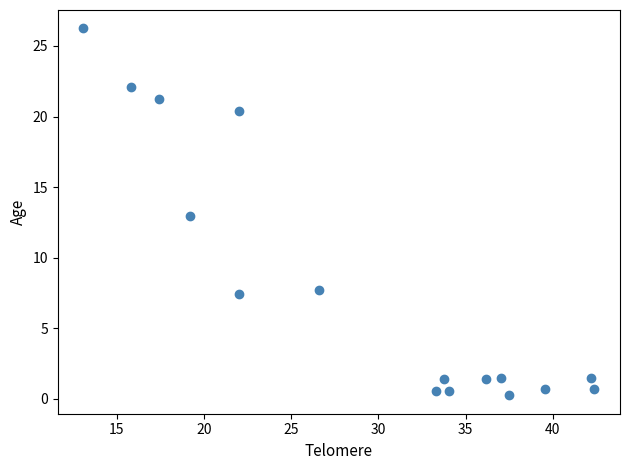

What is the range of X values (max minus min)?

29.3